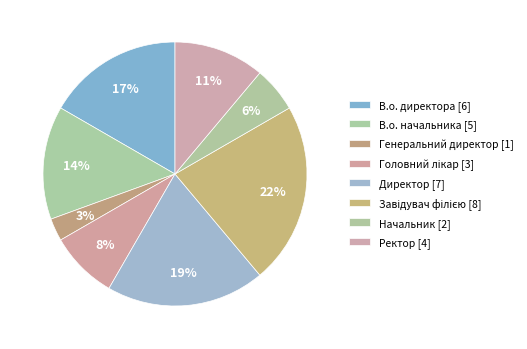

Between Начальник and Головний лікар, which is larger?

Головний лікар